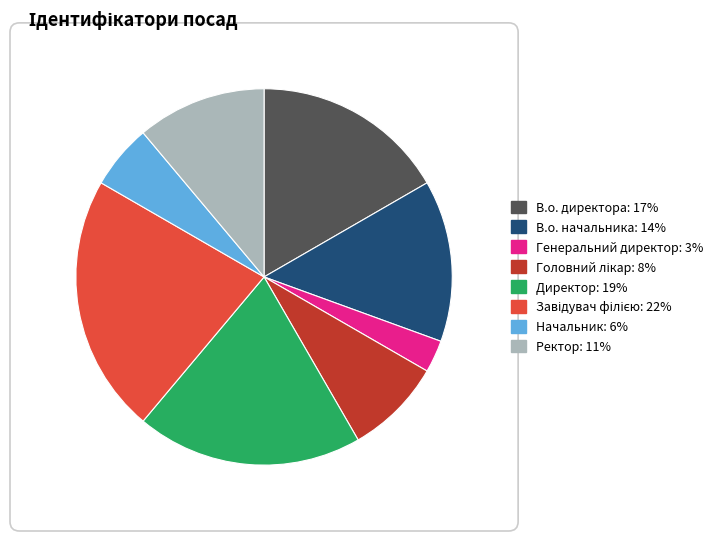

Which category has the smallest portion of the pie?

Генеральний директор